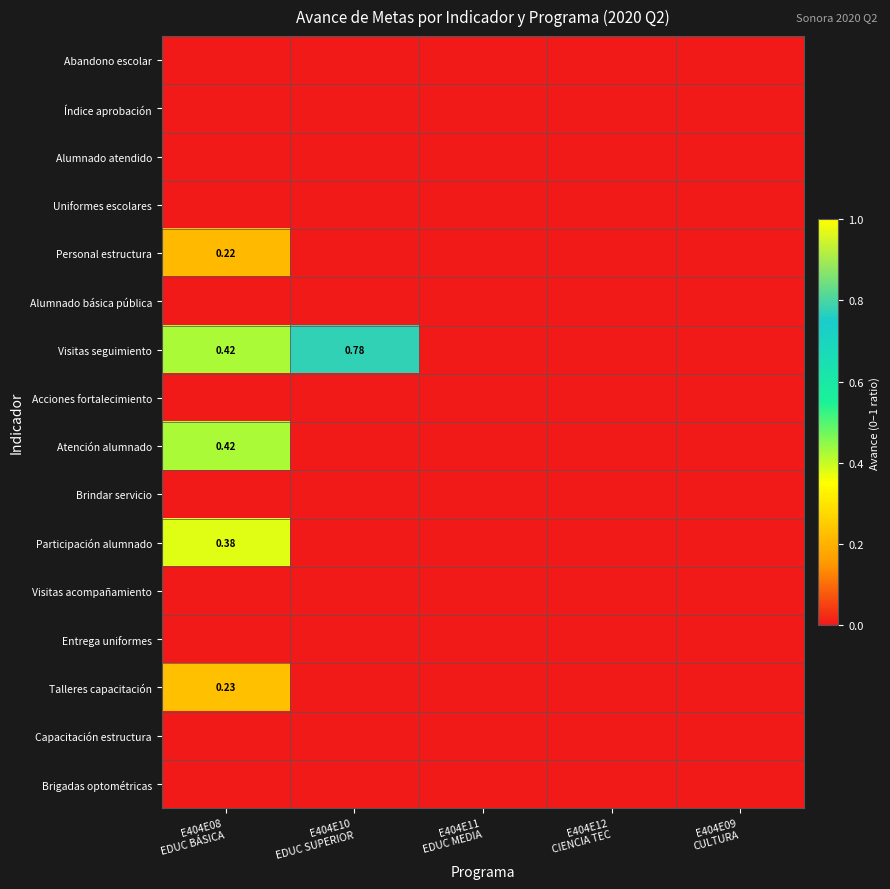

Is the value of Acciones fortalecimiento at E404E10 EDUC SUPERIOR greater than the value of Alumnado atendido at E404E12 CIENCIA TEC?

No